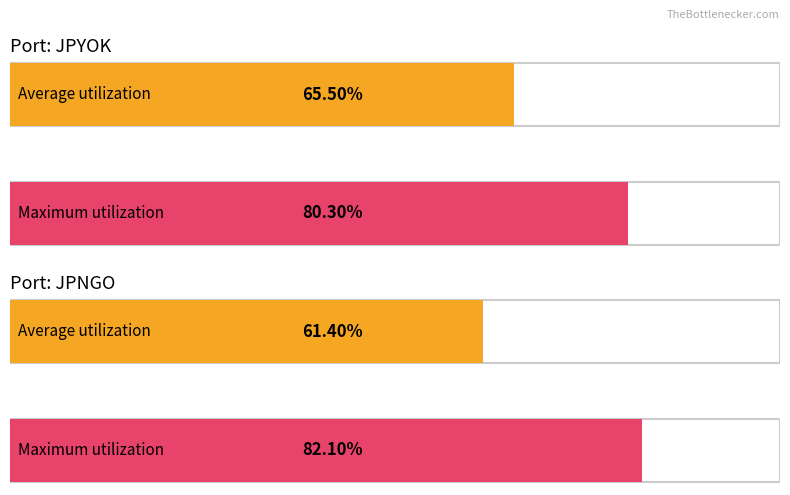

What are all the series names shown in the legend?

Average utilization, Maximum utilization